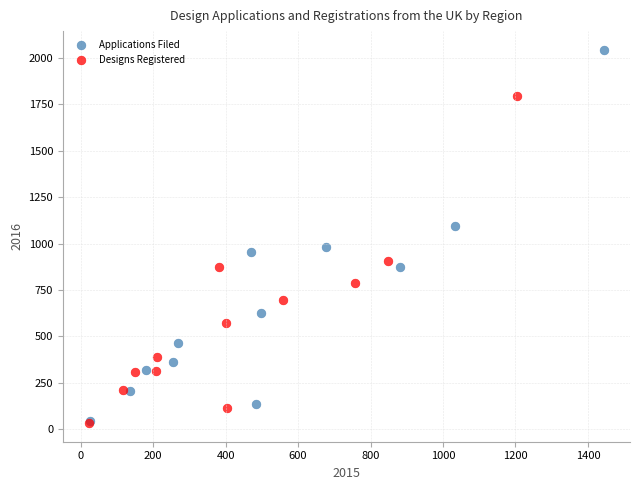

What are all the series names shown in the legend?

Applications Filed, Designs Registered